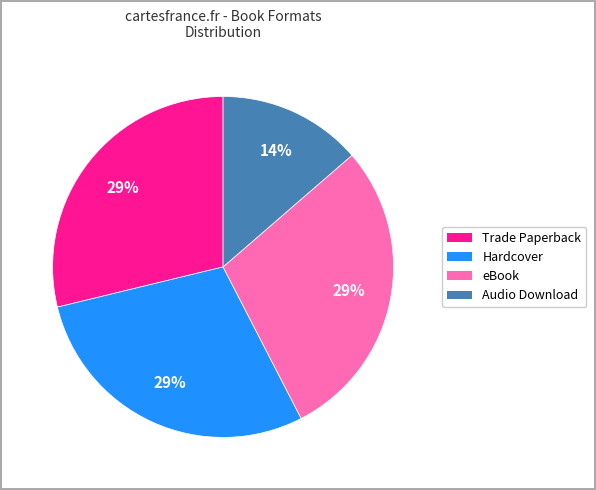

To the nearest percent, what is the difference between the largest and smallest slice percentages?

15%